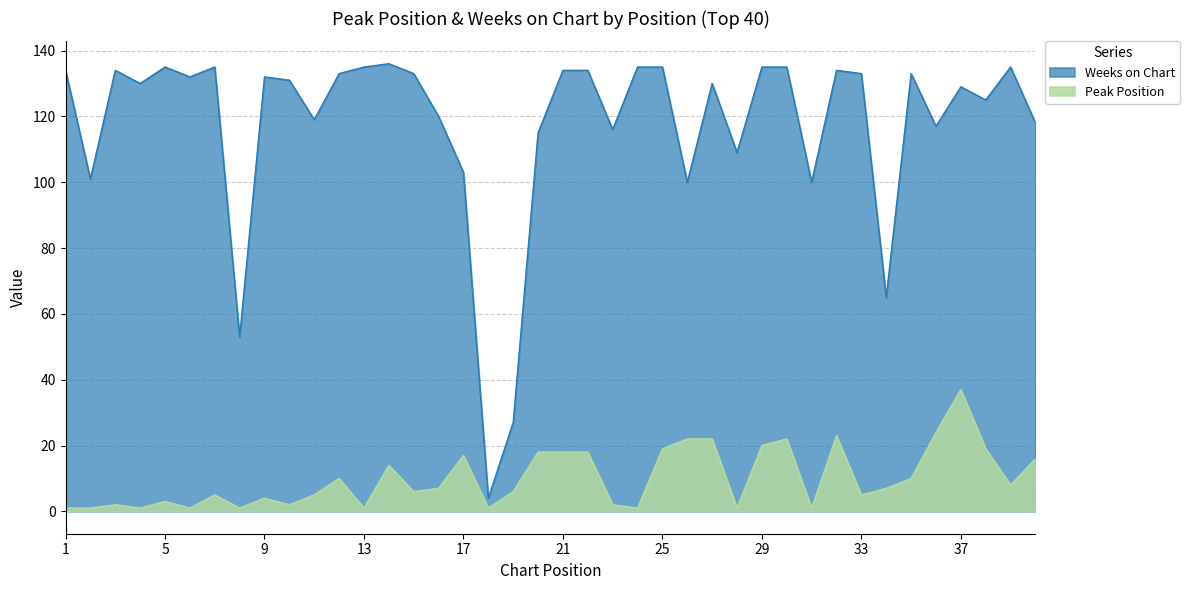

At which label is Peak Position closest to 19?

25